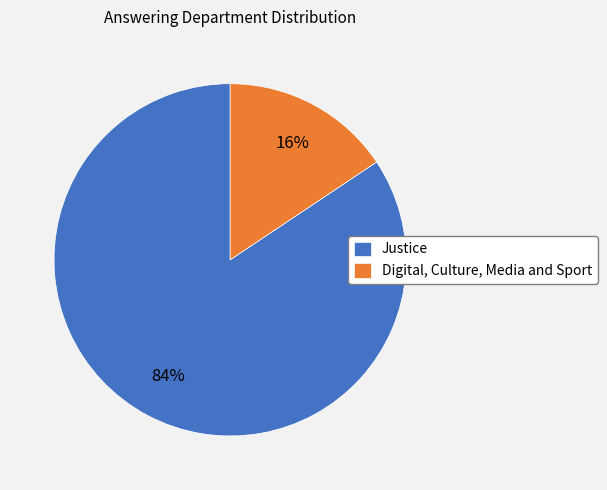

How many slices are in this pie chart?

2